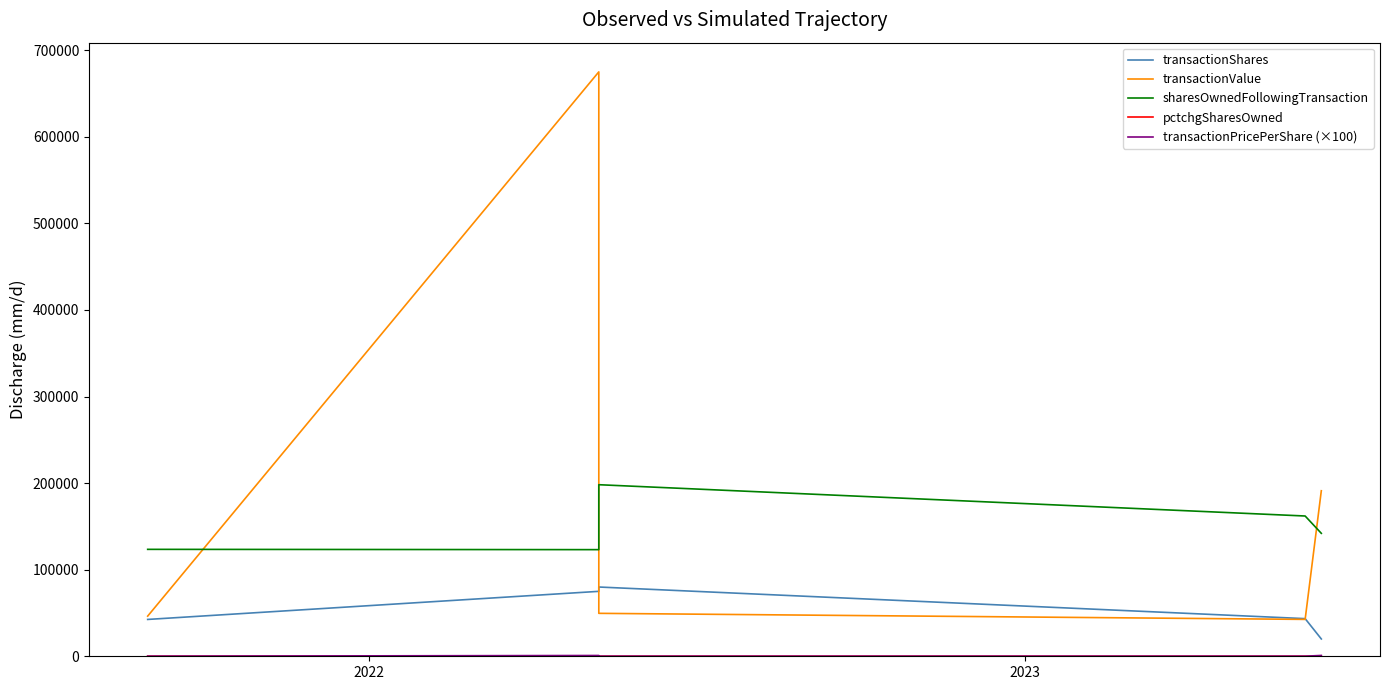

How many lines are shown in the chart?

5